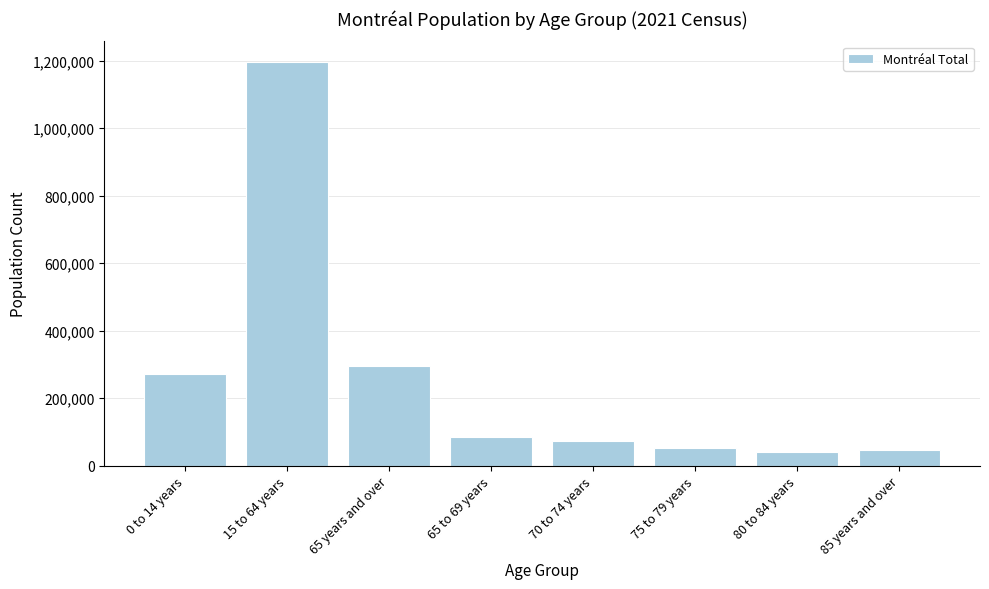

At which label is the value closest to 618220?

65 years and over